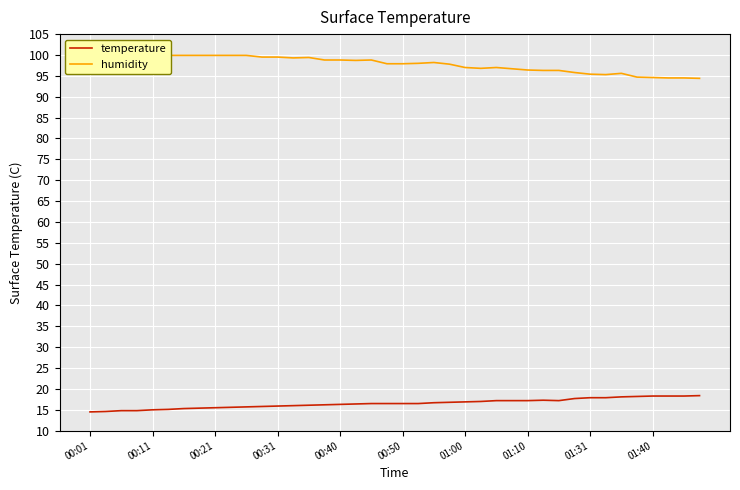

The value of temperature at 00:01 is 7.4. True or false?

False